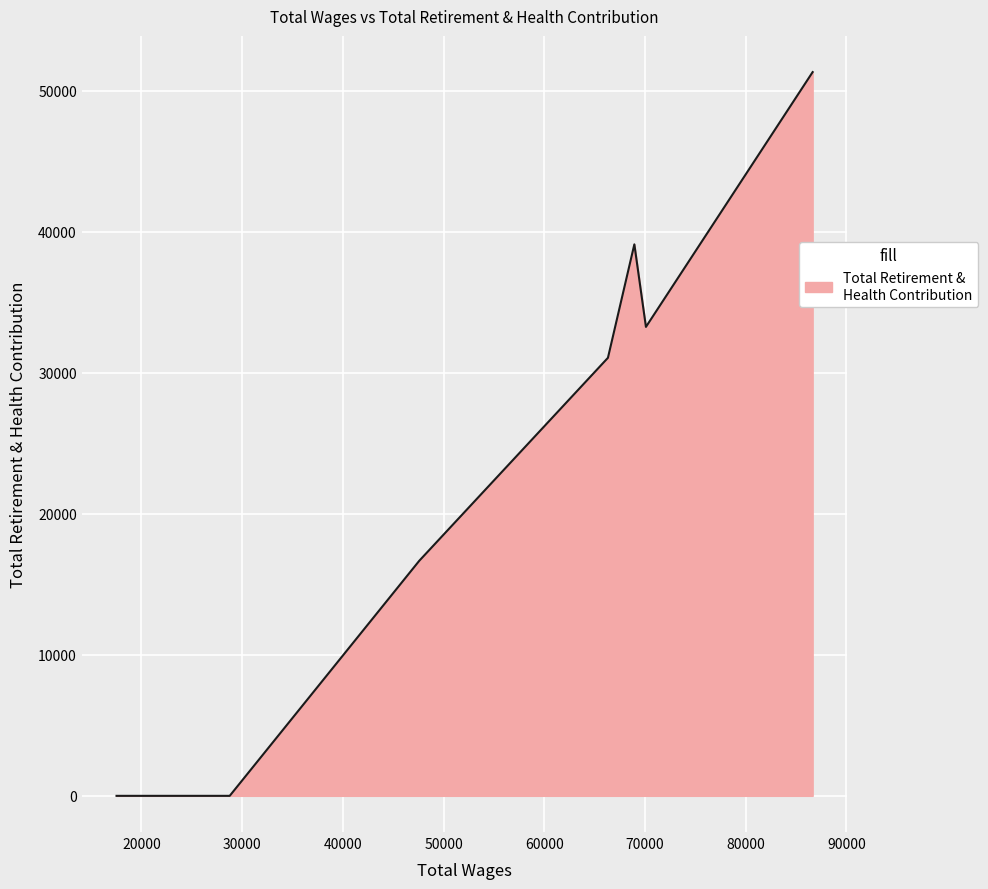

Rank the categories by value from highest to lowest.

86644.0, 68942.0, 70092.0, 66319.0, 47582.0, 28766.0, 19906.0, 17527.0